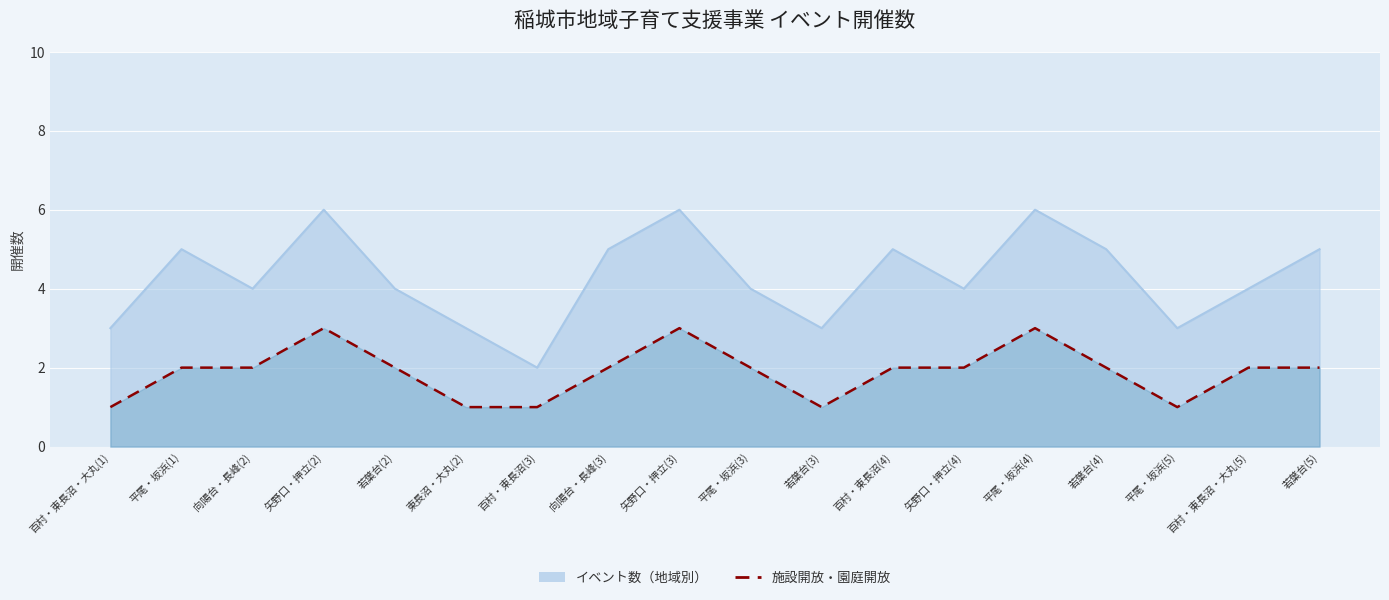

Which category has the lowest value across all series?

百村・東長沼・大丸(1)